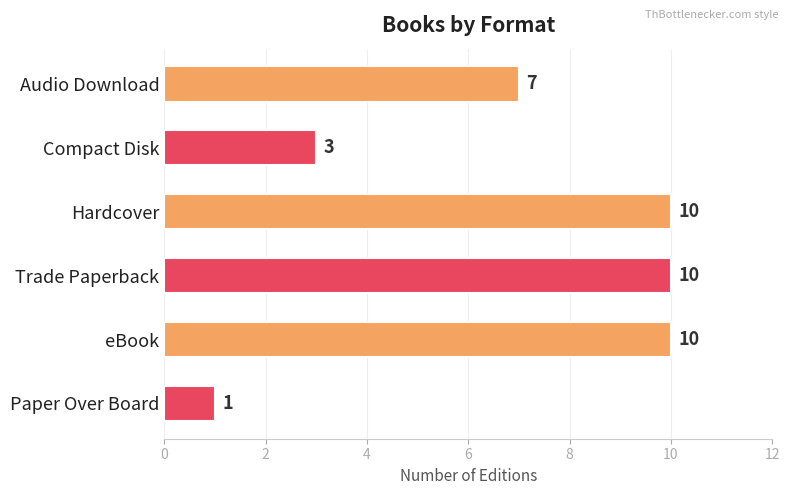

Approximately how many times larger is the value at Compact Disk compared to Hardcover?

0.3